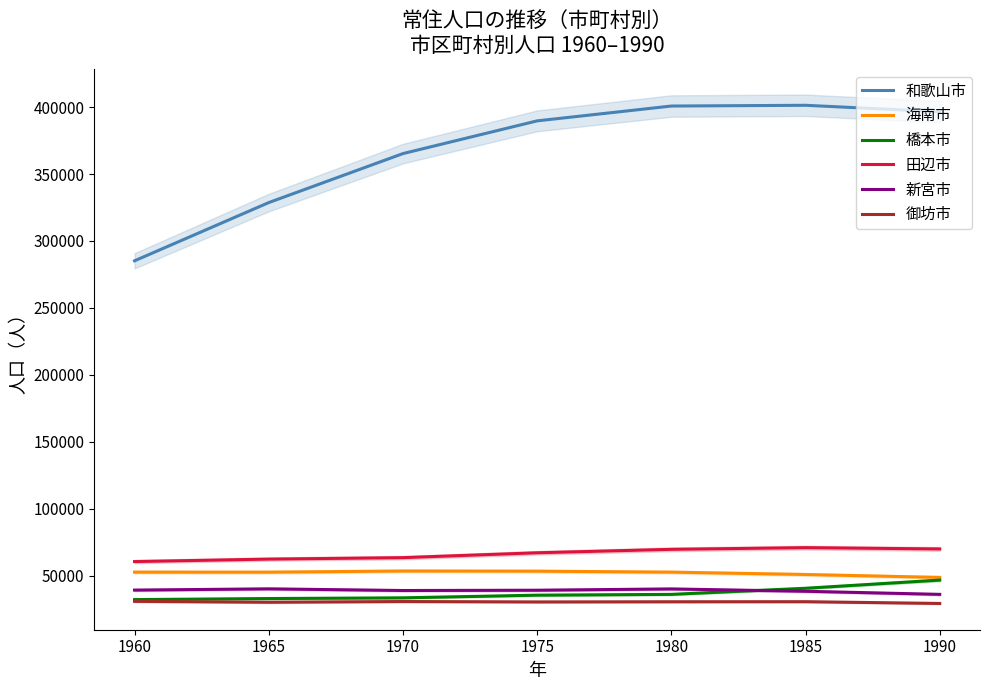

Rank the series at 1975 from lowest to highest value.

御坊市, 橋本市, 新宮市, 海南市, 田辺市, 和歌山市